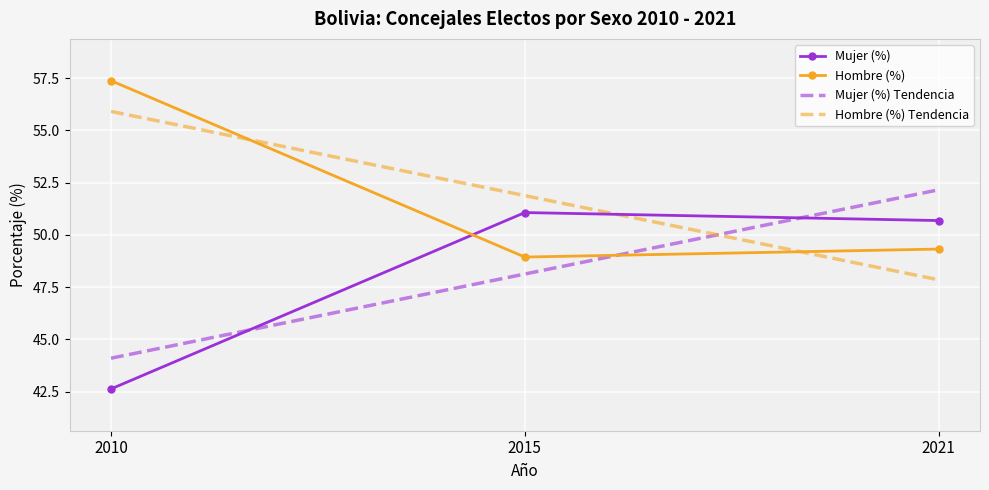

At 2021, list the series in order from smallest to largest.

Hombre (%) Tendencia, Hombre (%), Mujer (%), Mujer (%) Tendencia